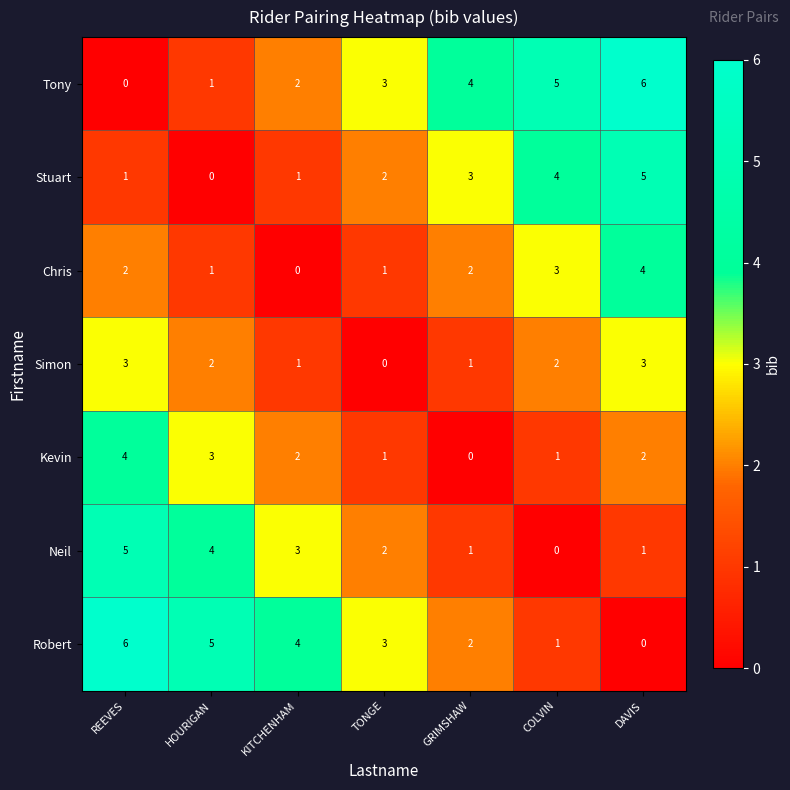

What is the spread (max minus min) of values at KITCHENHAM?

4